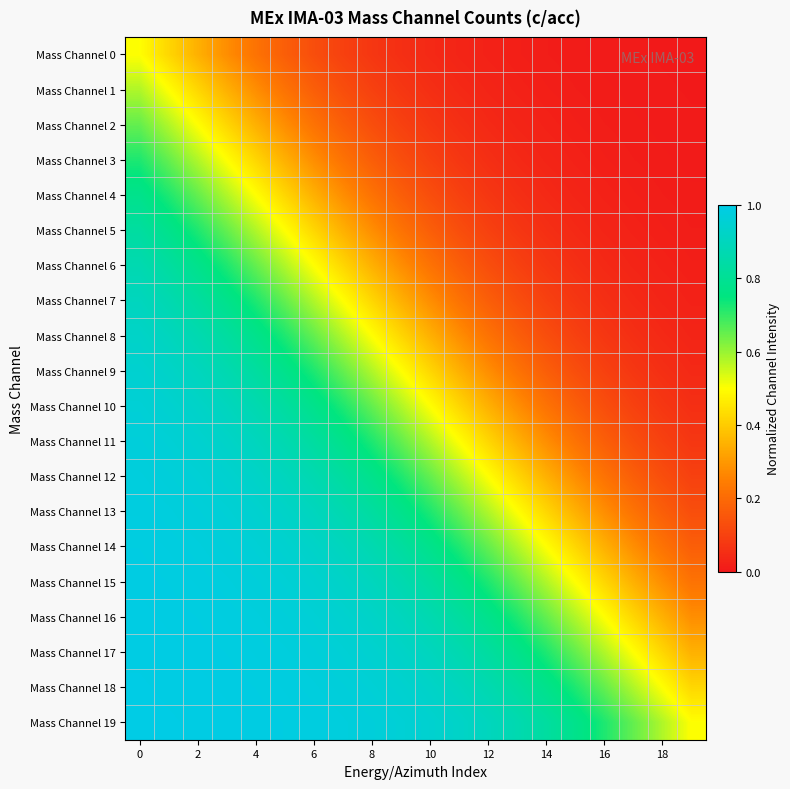

Count the number of data series in this chart.

20